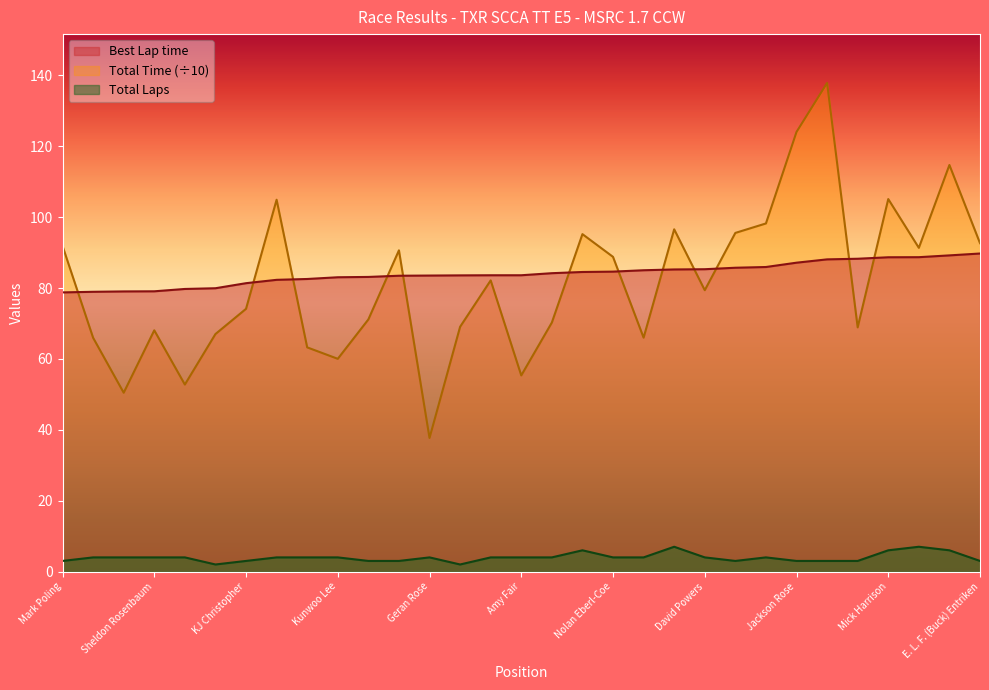

What is the maximum value shown in the chart?

137.8